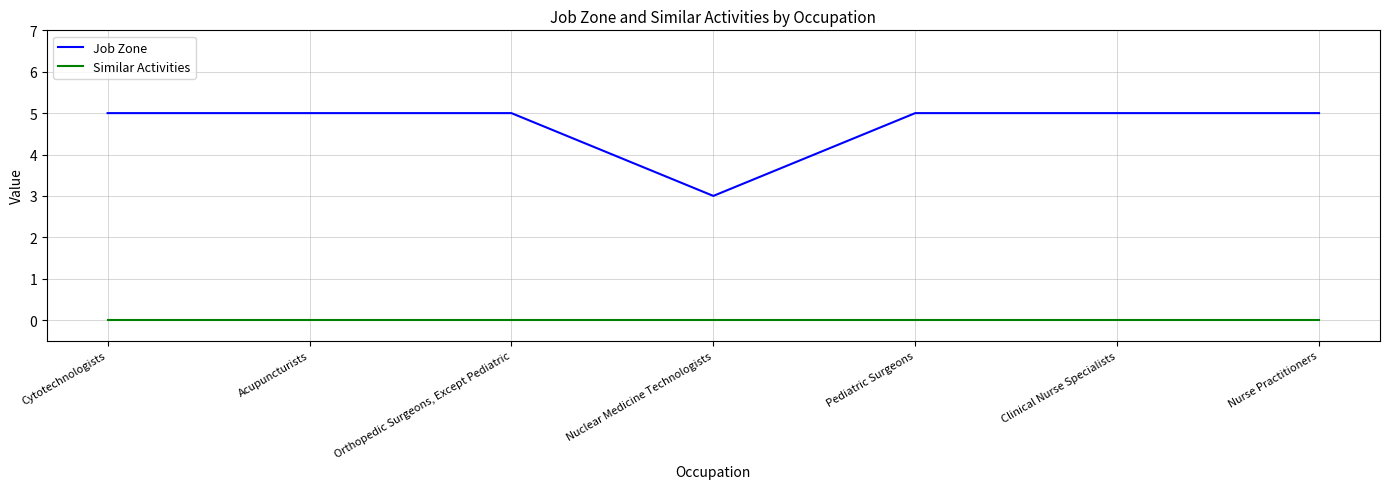

True or false: Job Zone and Similar Activities cross at least once.

False